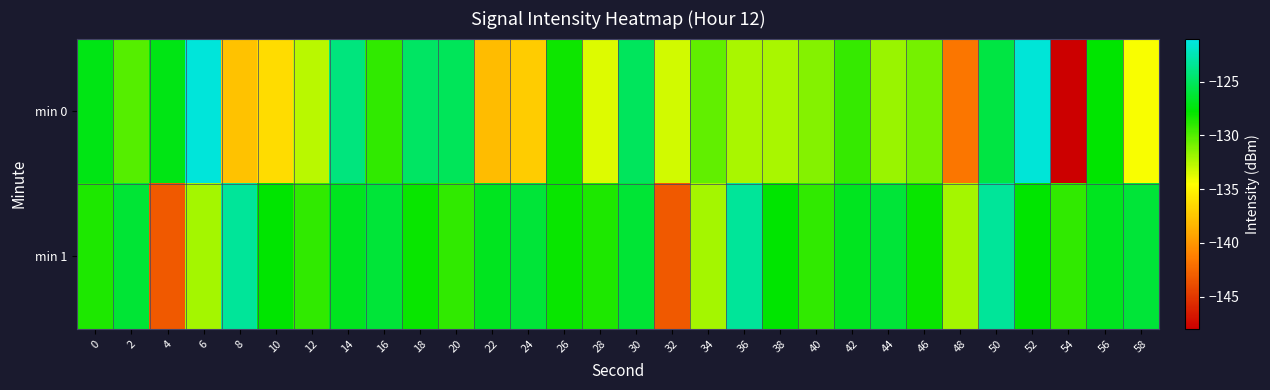

Reading left to right, what are all the values shown in this chart?

min 0: 0=-127.2	2=-130.0	4=-127.2	6=-121.3	8=-137.7	10=-136.3	12=-132.7	14=-124.1	16=-129.1	18=-124.8	20=-125.2	22=-138.0	24=-137.2	26=-128.1	28=-133.6	30=-125.1	32=-133.3	34=-130.4	36=-132.2	38=-132.2	40=-131.3	42=-129.2	44=-131.8	46=-130.9	48=-141.7	50=-125.8	52=-121.5	54=-148.0	56=-127.9	58=-134.4
min 1: 0=-128.6	2=-126.3	4=-143.2	6=-132.1	8=-123.3	10=-127.8	12=-129.1	14=-126.8	16=-126.2	18=-128.0	20=-129.1	22=-126.8	24=-126.2	26=-128.0	28=-128.6	30=-126.3	32=-143.2	34=-132.1	36=-123.3	38=-127.8	40=-129.1	42=-126.8	44=-126.2	46=-128.0	48=-132.1	50=-123.3	52=-127.8	54=-129.1	56=-126.8	58=-126.2